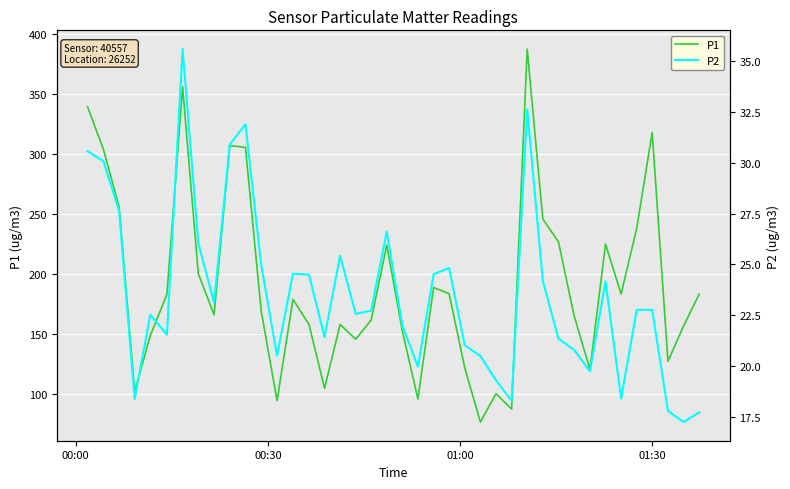

True or false: P2 and P1 cross at least once.

False